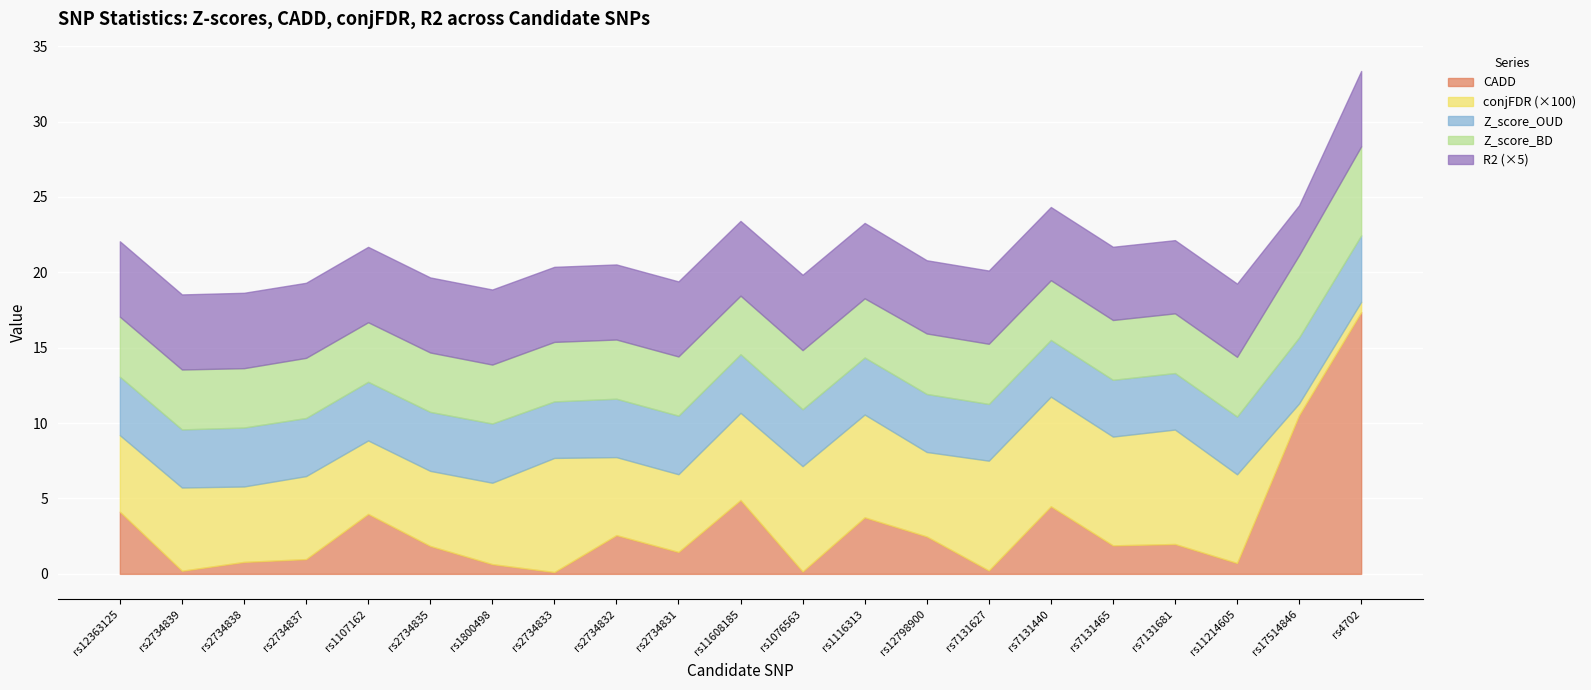

How many categories are shown in the chart?

21